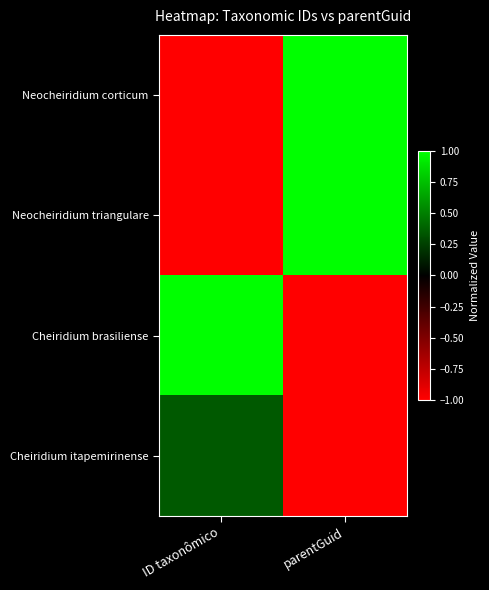

Between parentGuid and ID taxonômico, which is larger?

parentGuid